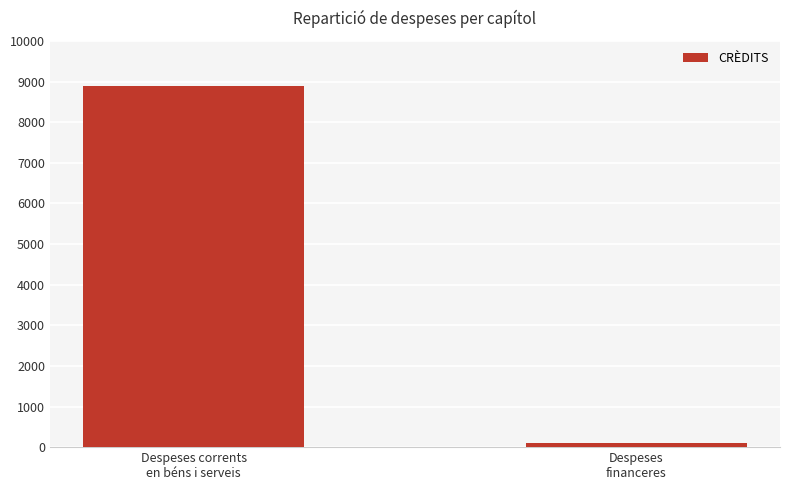

Which category has the lowest value across all series?

Despeses
financeres